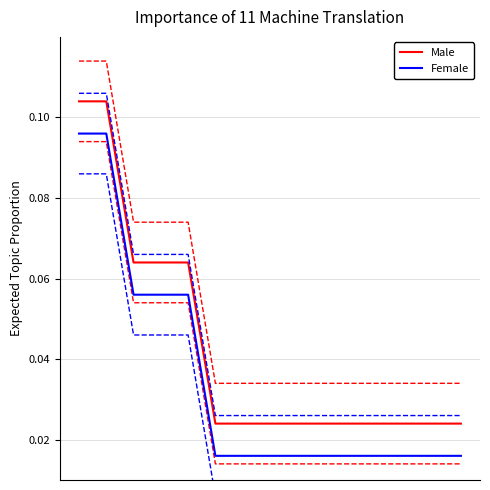

Which series has the largest total across all categories?

Male